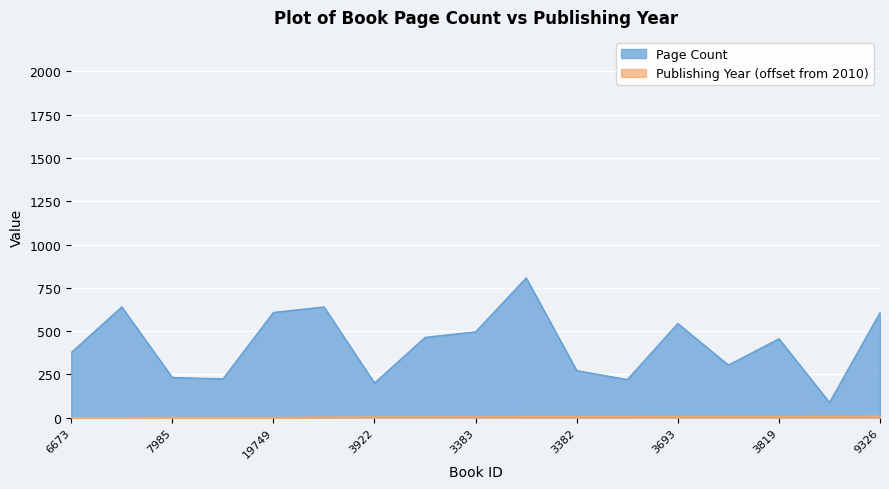

What is the label of the 6th point from the right?

4799